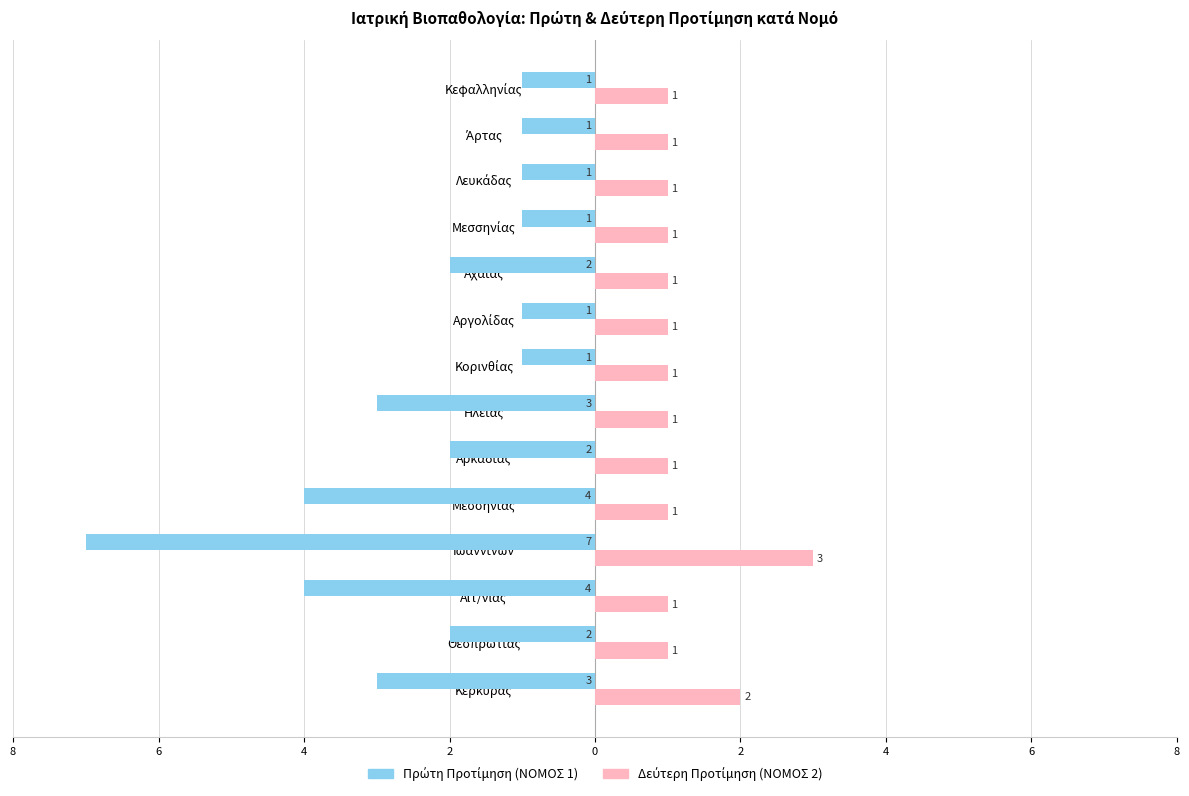

What is the label of the 8th bar from the right?

Ηλείας